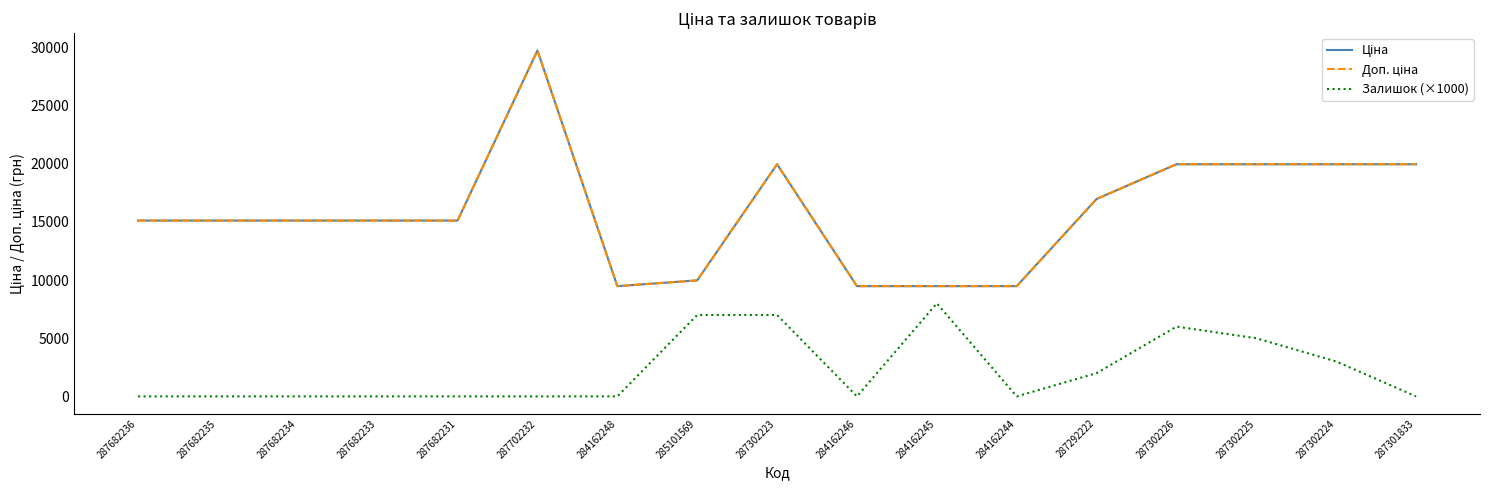

Does the chart have visible grid lines?

No